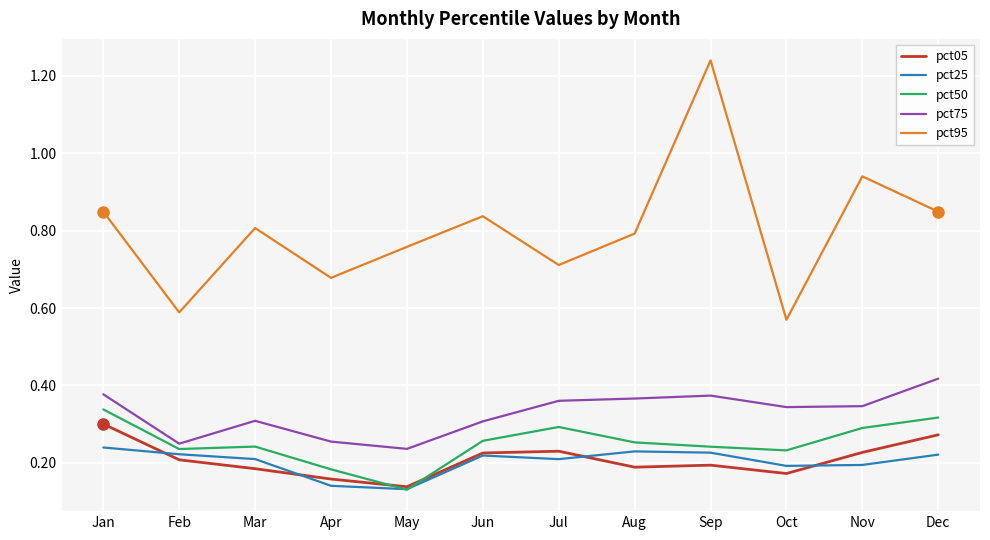

At which label is pct50 closest to 0?

May